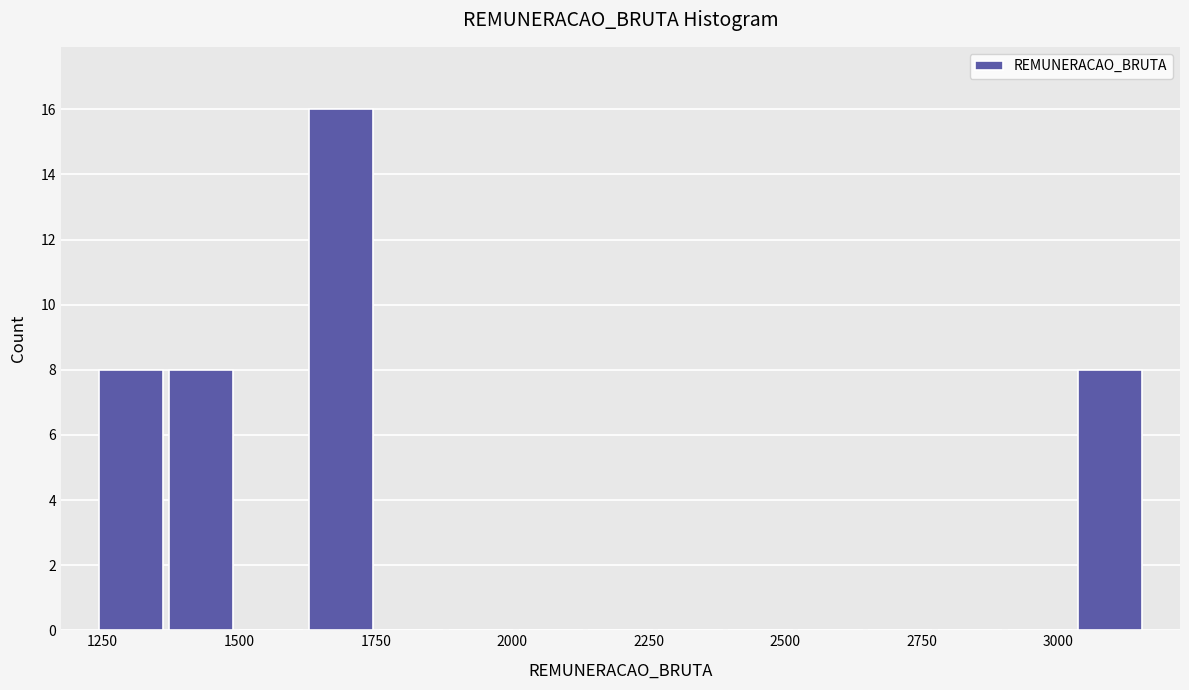

Read against the x-axis, roughly where is the centre of the tallest bar?

1700